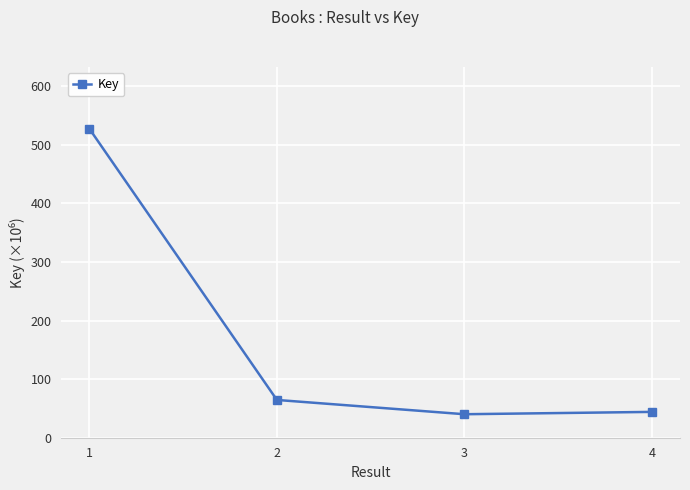

What is the greatest value displayed?

527.3